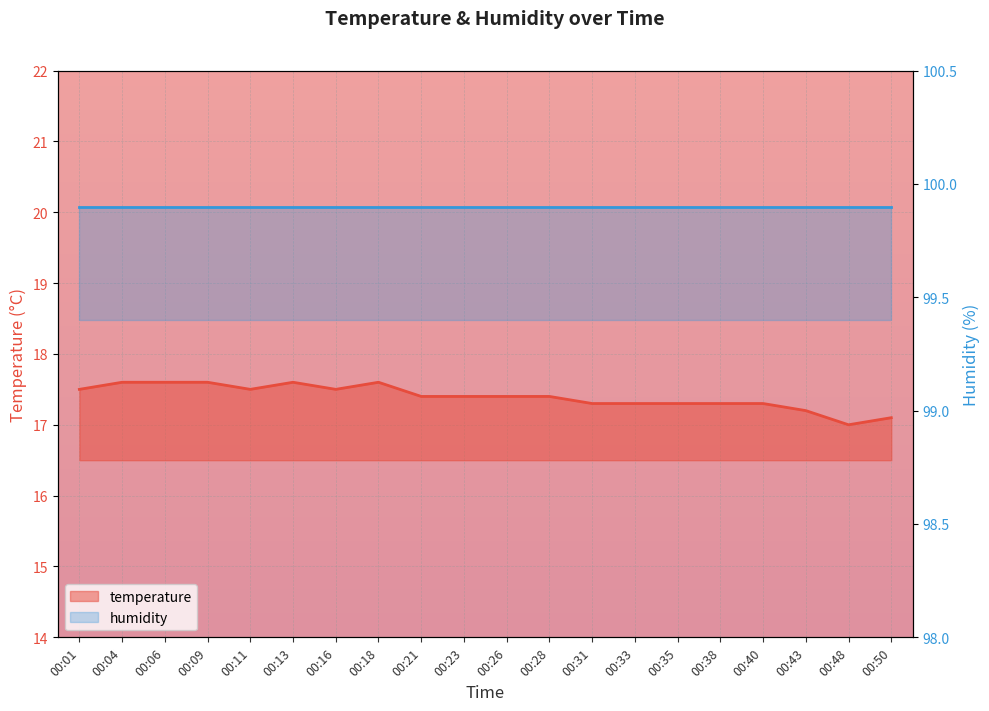

How many interior local peaks (higher than both neighbors) does the data have?

2